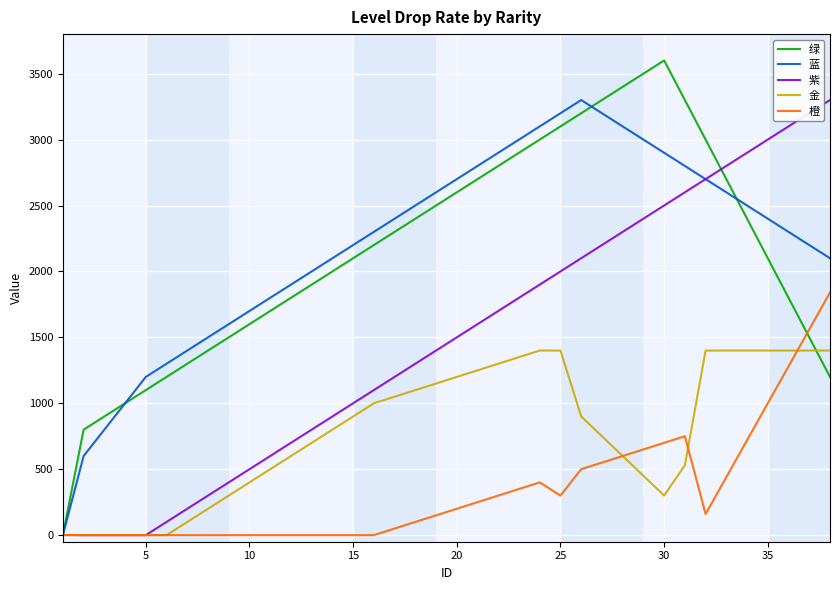

Which series has the widest spread of values?

绿